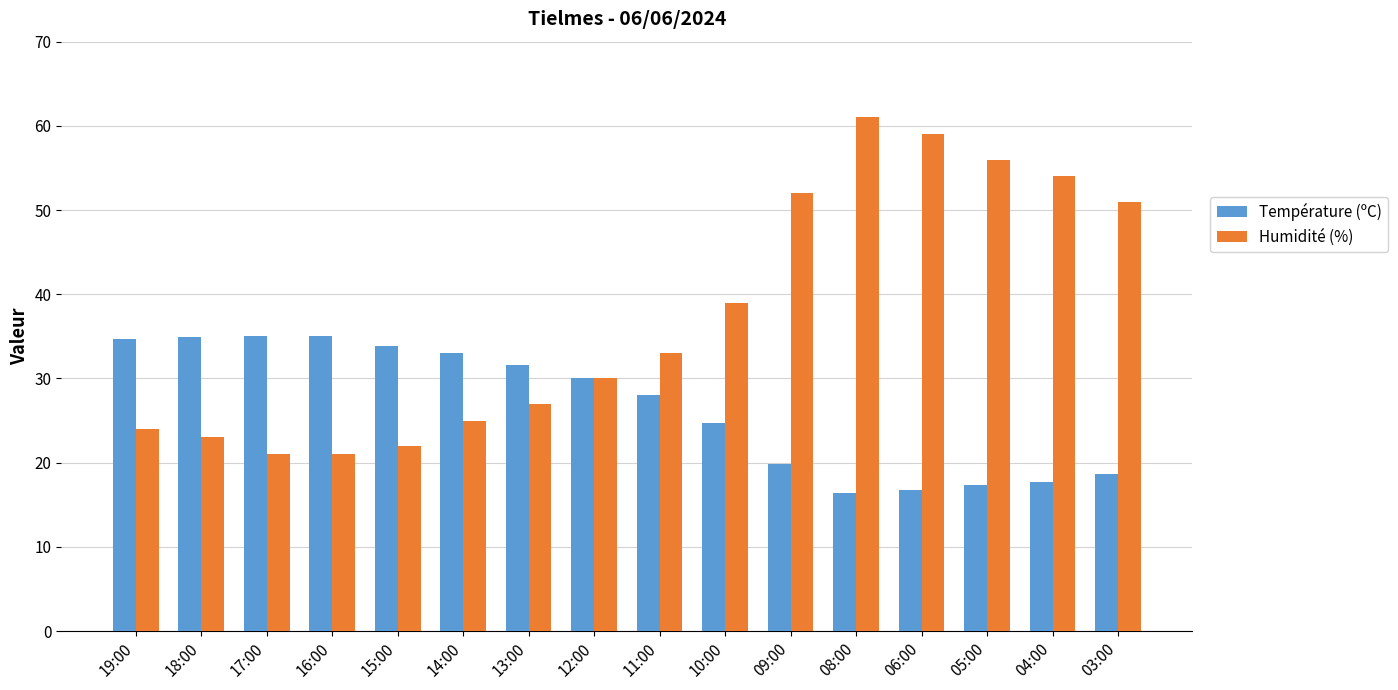

What is the label of the 4th bar from the right?

06:00